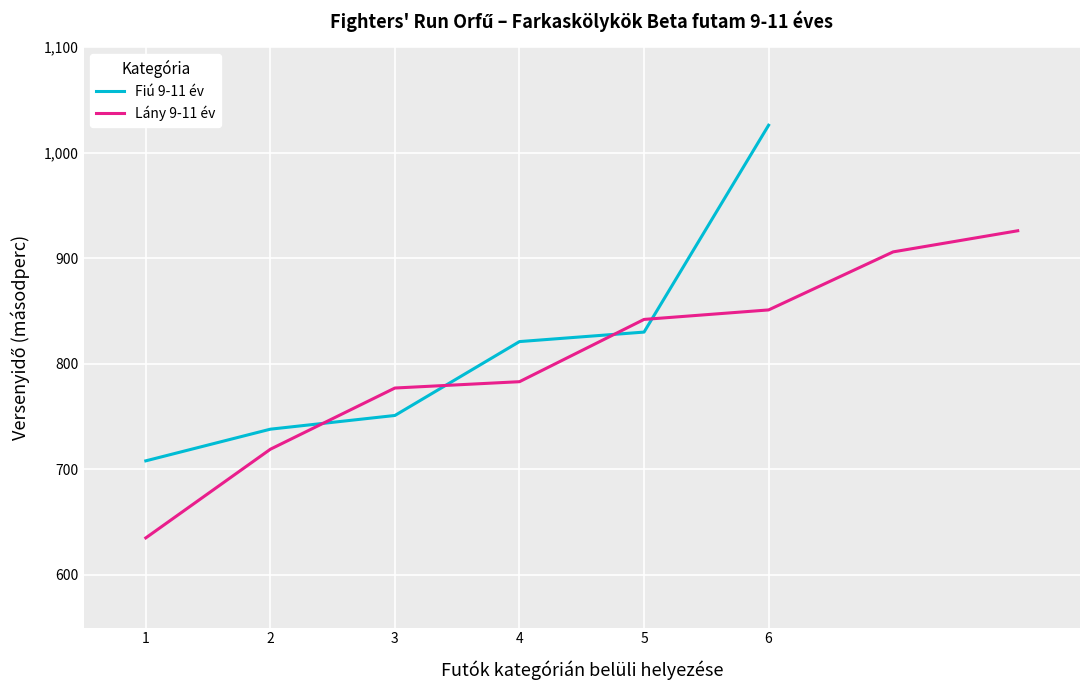

What is the lowest value of the Lány 9-11 év series?

635